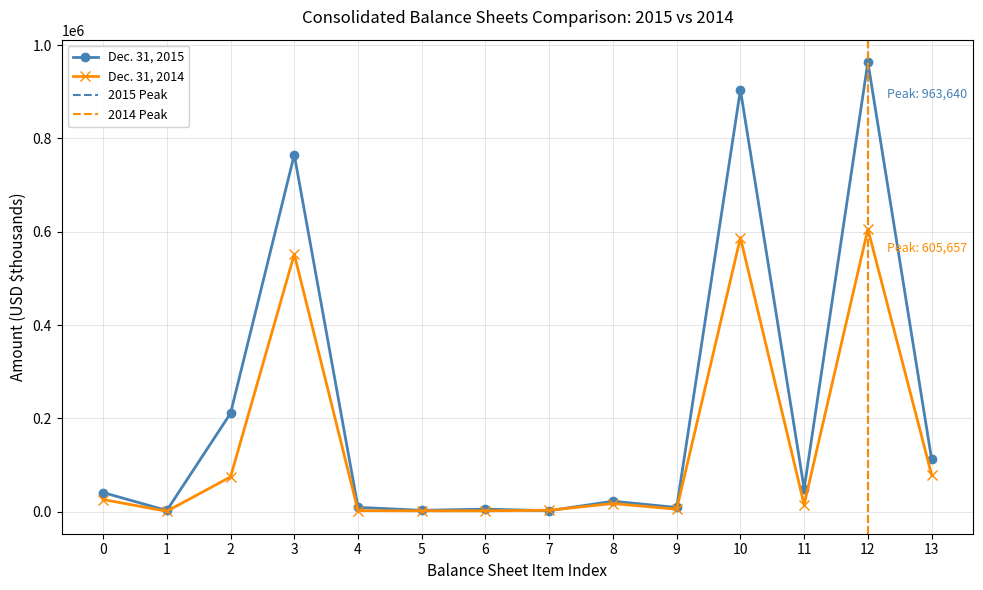

True or false: Dec. 31, 2015 has more than 2 interior local peaks.

True